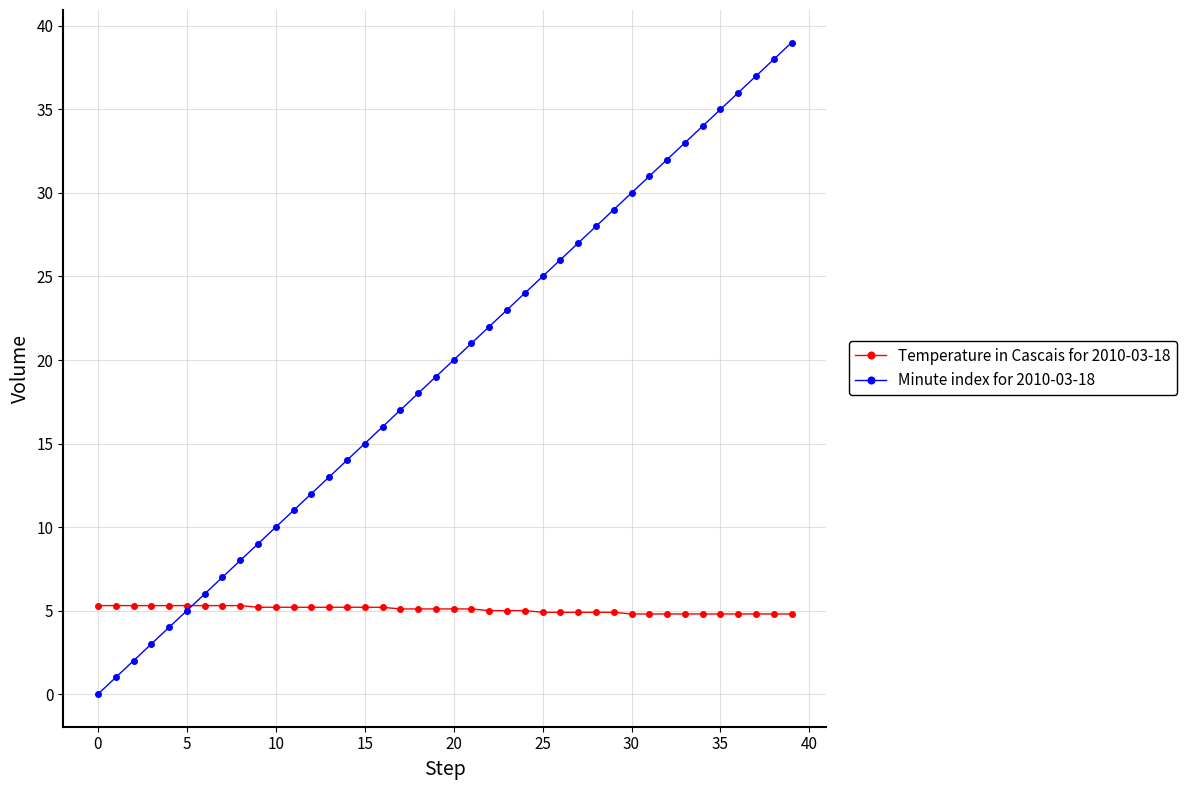

What is the value of the Temperature in Cascais for 2010-03-18 point at the 4th from the left?

5.3